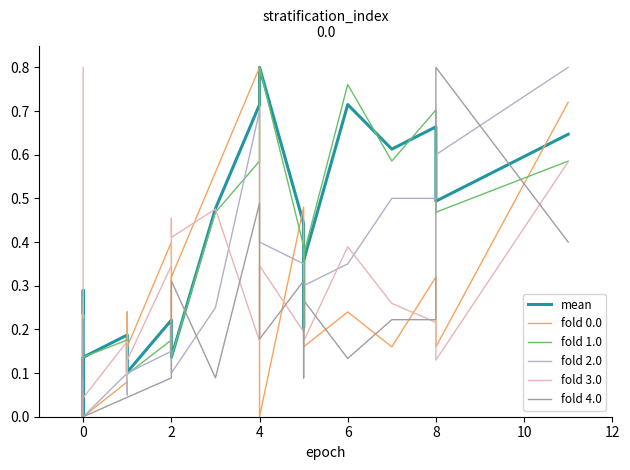

What are all the series names shown in the legend?

mean, fold 0.0, fold 1.0, fold 2.0, fold 3.0, fold 4.0